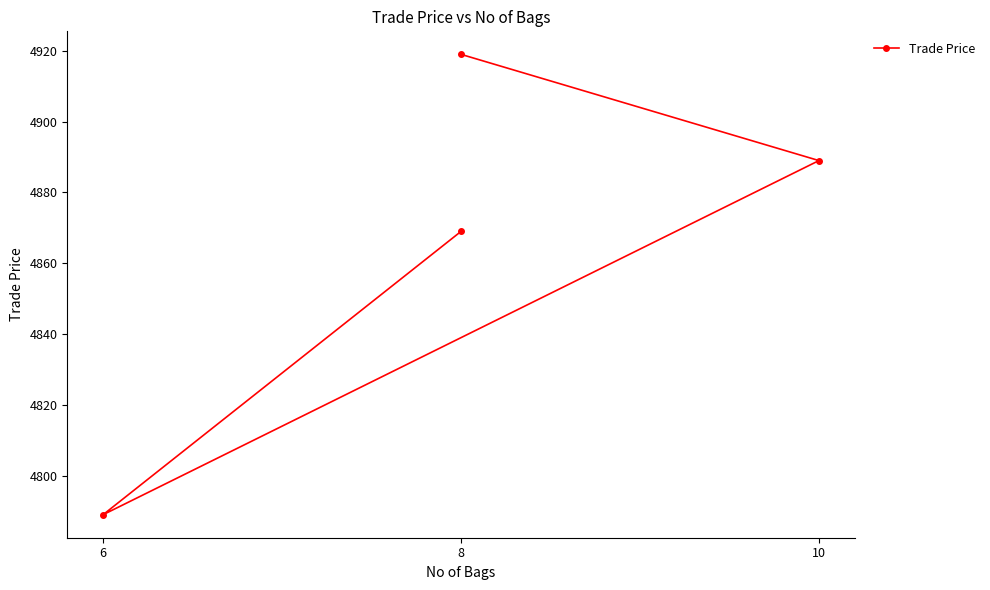

What is the difference between the second highest and second lowest values?

20